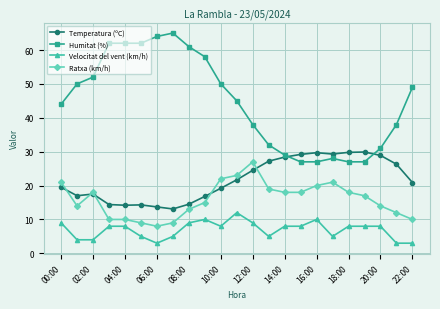

Which series has the largest range (max minus min)?

Humitat (%)